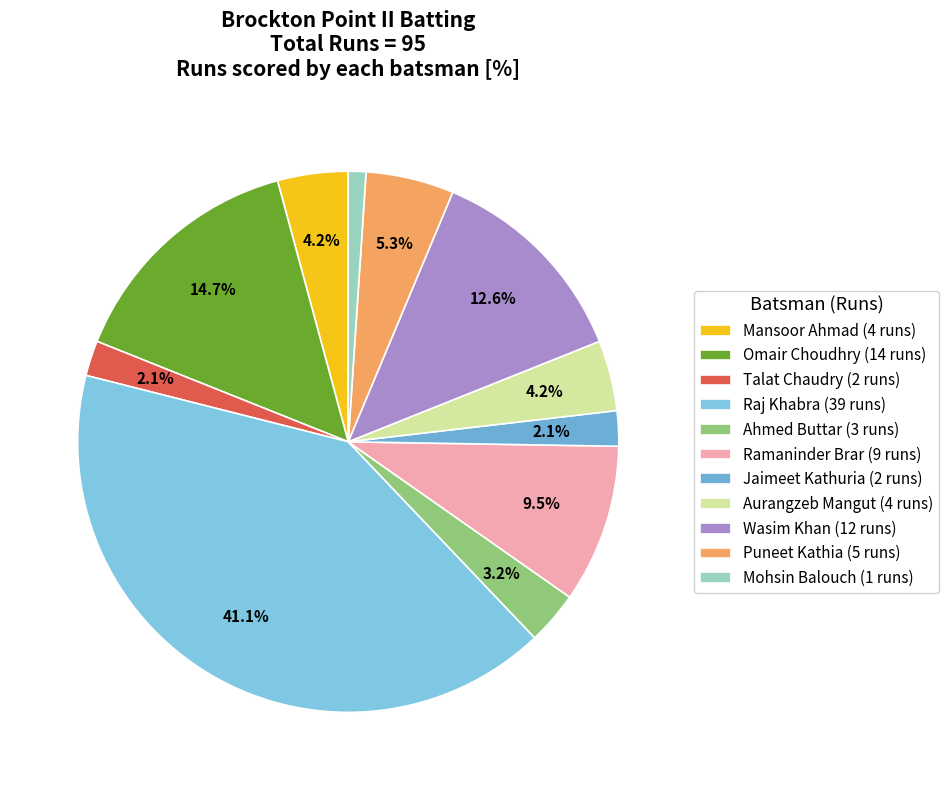

Rank the categories by value from lowest to highest.

Mohsin Balouch, Talat Chaudry, Jaimeet Kathuria, Ahmed Buttar, Mansoor Ahmad, Aurangzeb Mangut, Puneet Kathia, Ramaninder Brar, Wasim Khan, Omair Choudhry, Raj Khabra